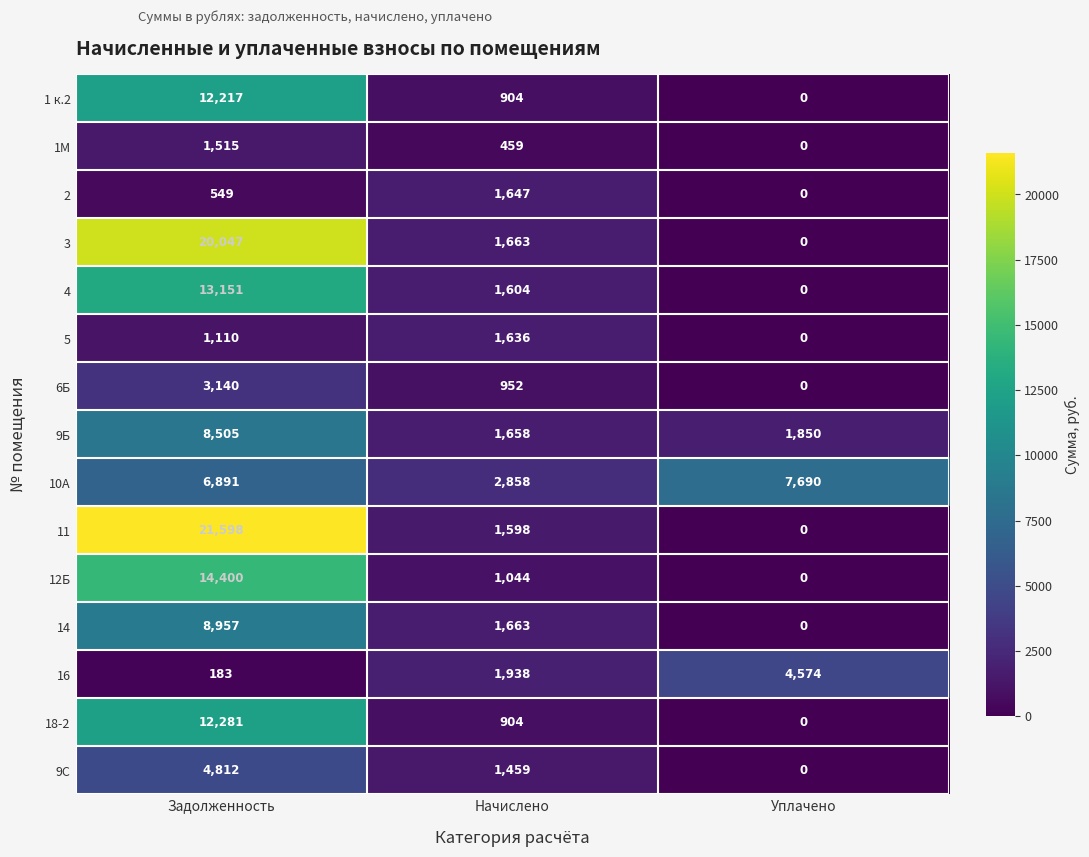

What value does the 14 series have at Начислено?

1663